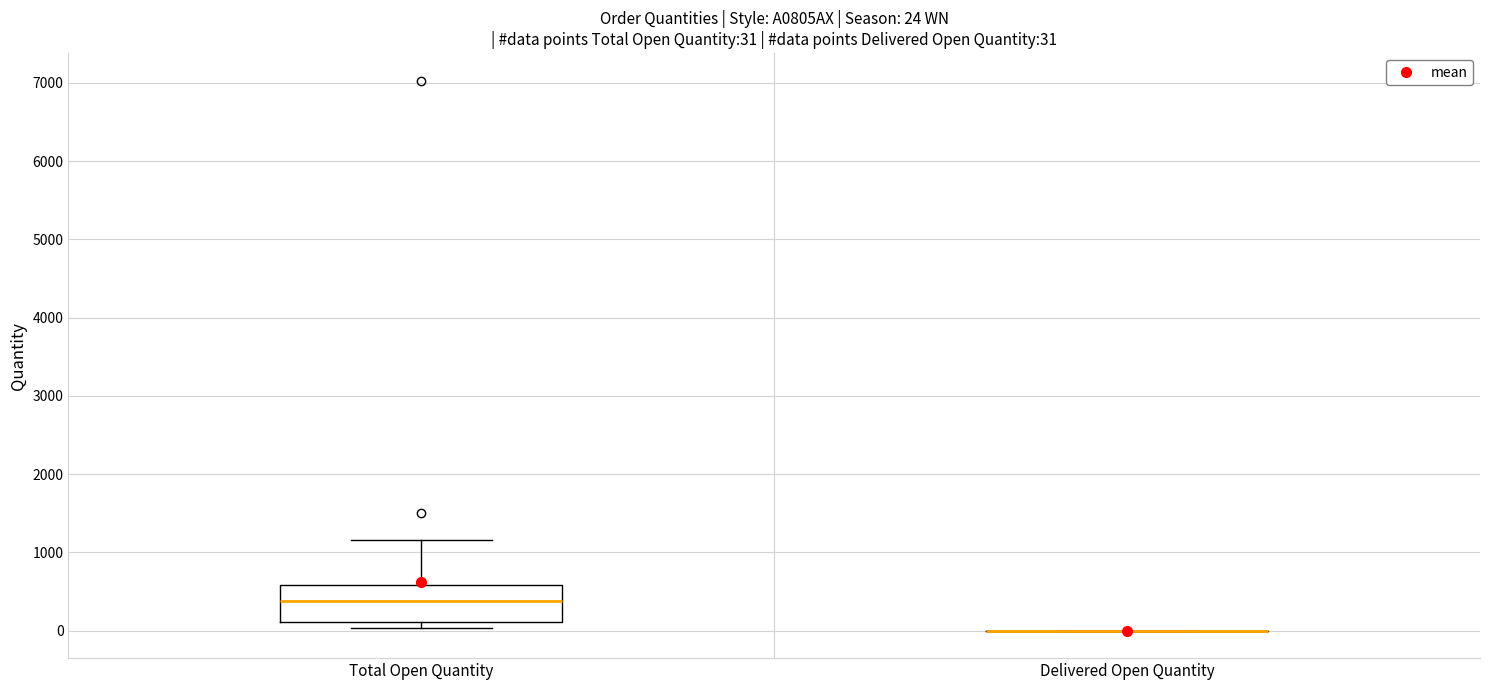

Which box is the tallest, from its lower edge to its upper edge?

Total Open Quantity